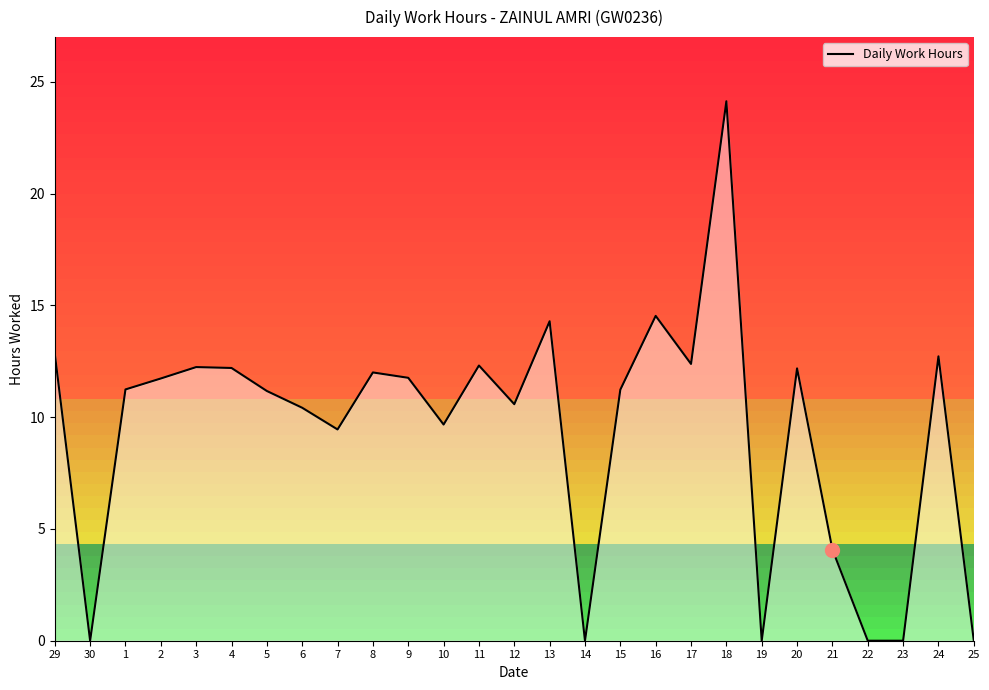

List the labels in order of value, smallest first.

30, 14, 19, 22, 23, 25, 21, 7, 10, 6, 12, 5, 15, 1, 2, 9, 8, 20, 4, 3, 11, 17, 24, 29, 13, 16, 18